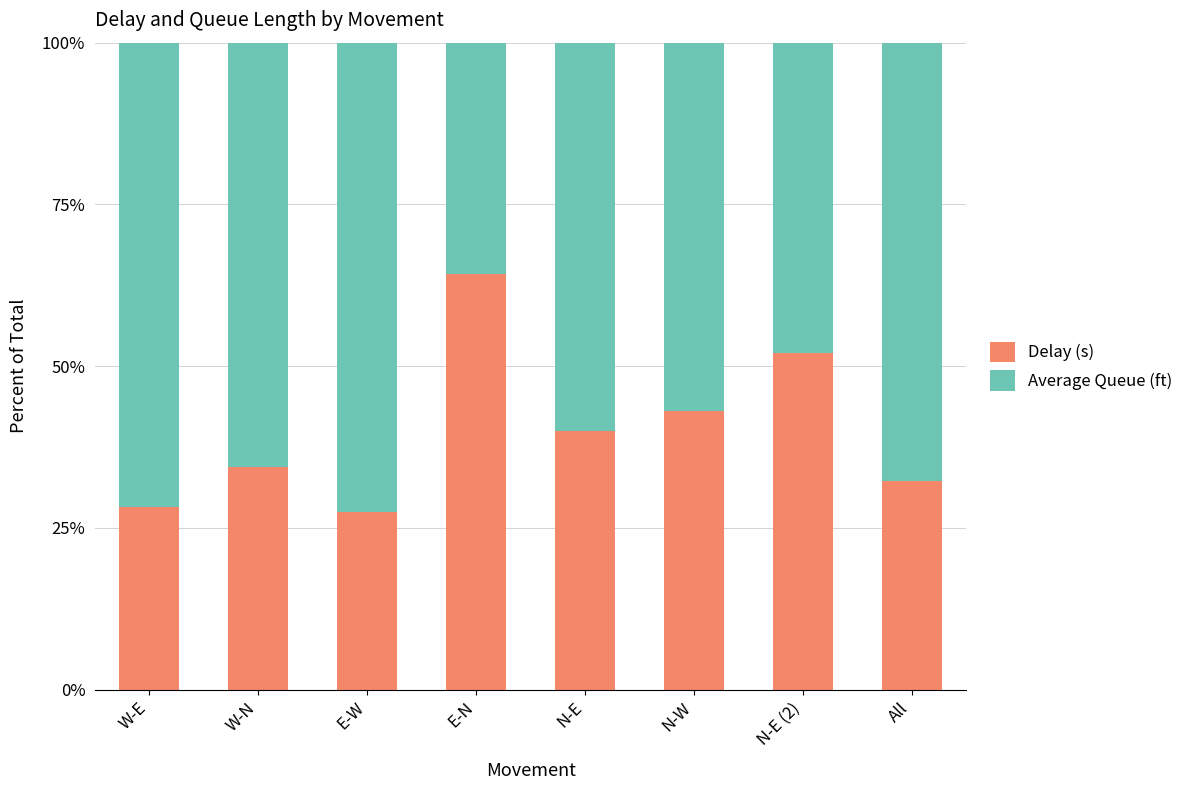

What is the difference between the maximum and minimum values in the Delay (s) series?

36.7